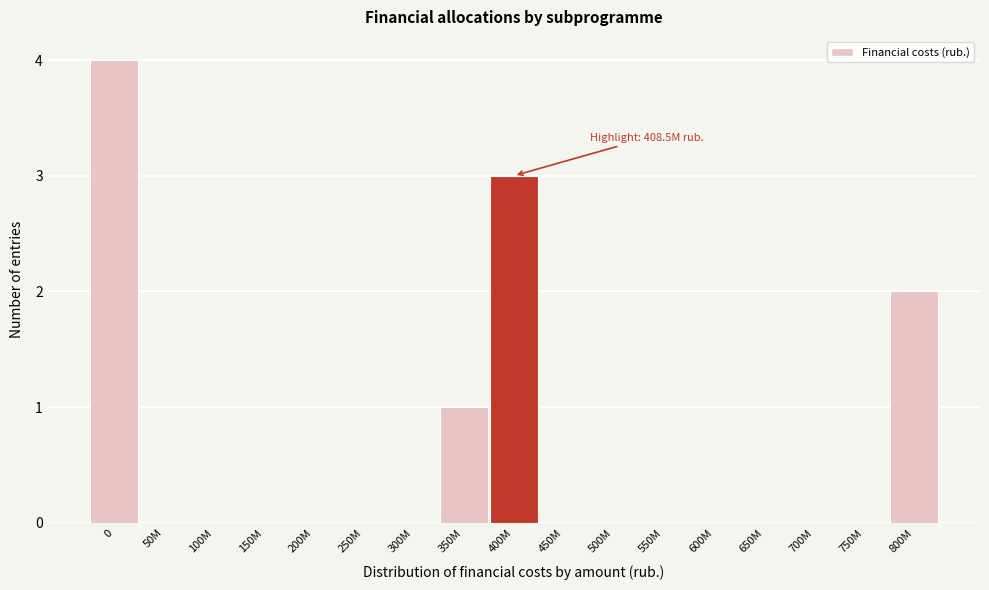

Reading right to left, transcribe all the data shown in this chart.

800M=2	750M=0	700M=0	650M=0	600M=0	550M=0	500M=0	450M=0	400M=3	350M=1	300M=0	250M=0	200M=0	150M=0	100M=0	50M=0	0=4